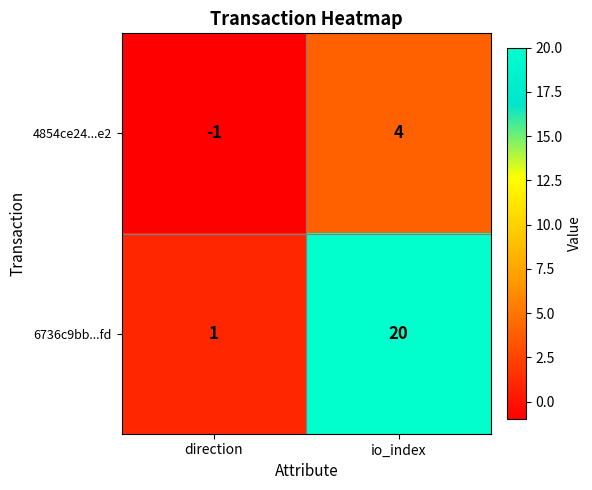

Count the number of data series in this chart.

2